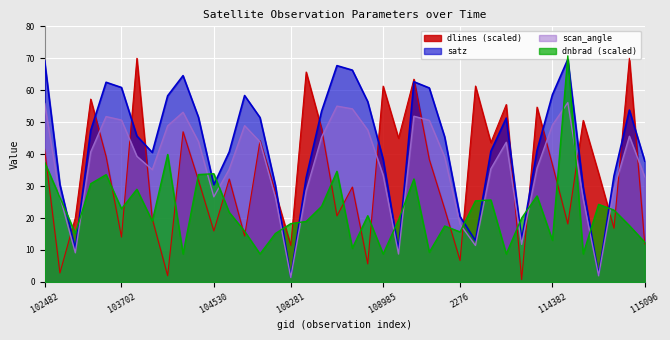

What is the average value of the scan_angle series?

36.2